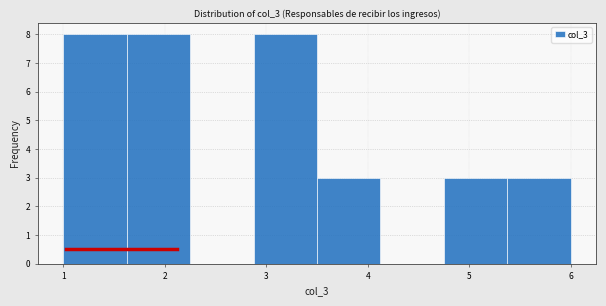

Reading left to right, list every bar in this chart as the range it spans on the x-axis followed by its height. Neither the bar edges nor the heights are printed on the chart, so give them approximately, as read against the axes.

1.0 to 1.6: 8
1.6 to 2.3: 8
2.3 to 2.9: 0
2.9 to 3.5: 8
3.5 to 4.1: 3
4.1 to 4.8: 0
4.8 to 5.4: 3
5.4 to 6.0: 3